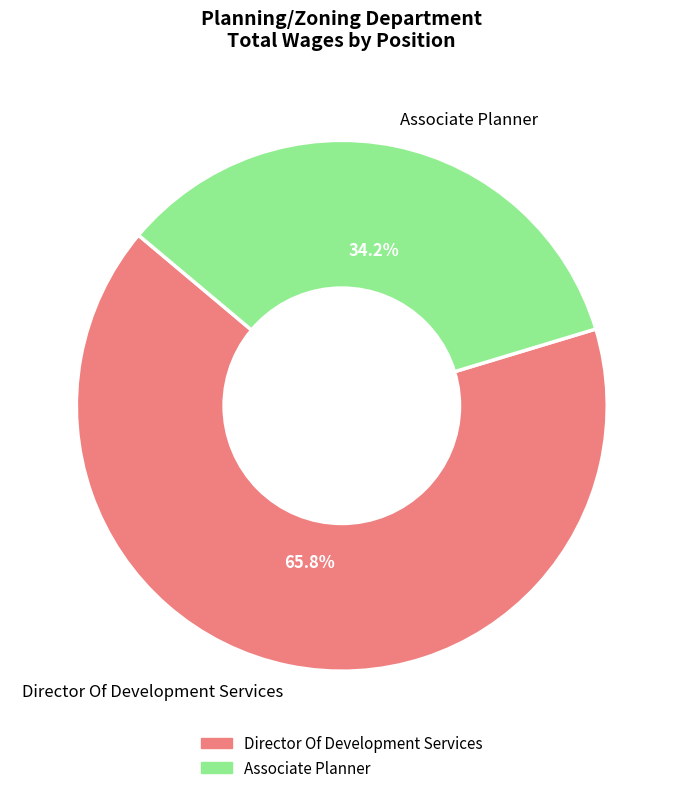

Count the number of slices in the pie.

2